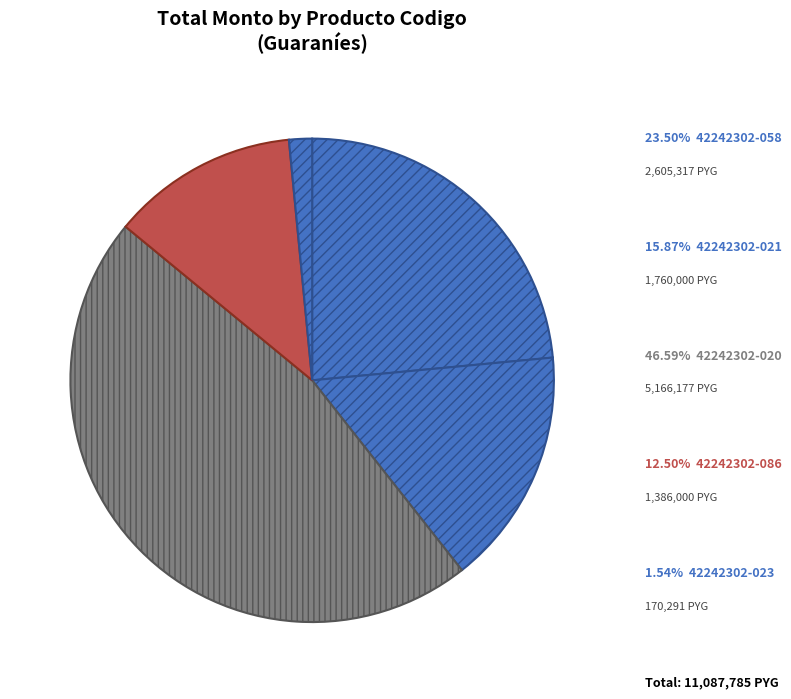

Which slice is the largest?

42242302-020